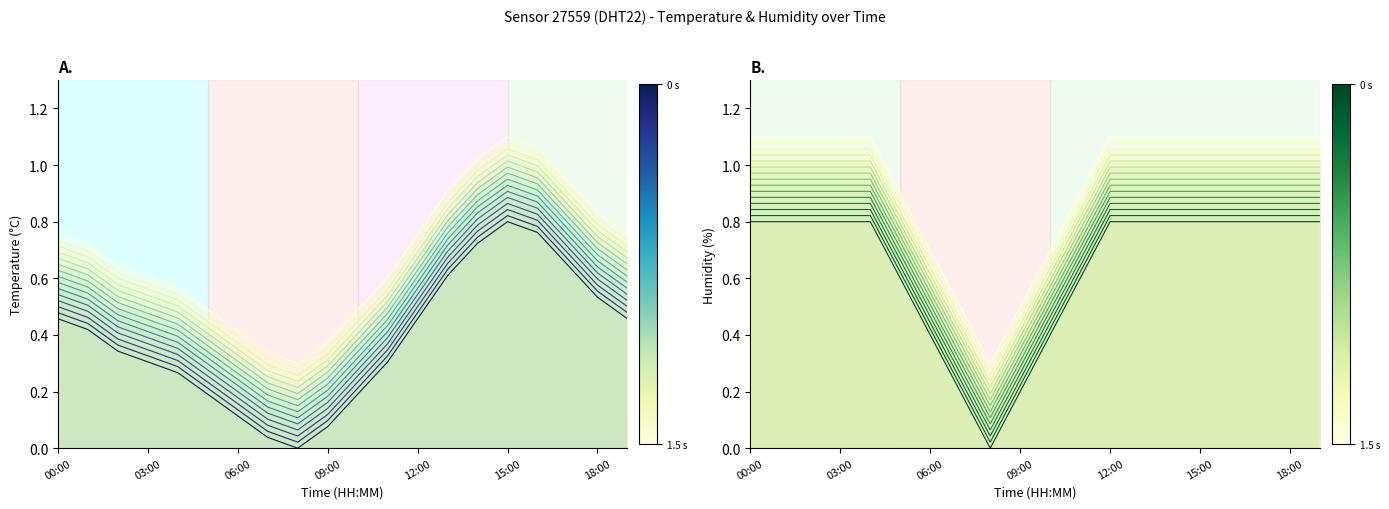

True or false: humidity has a value of 1.1 at 02:00.

True